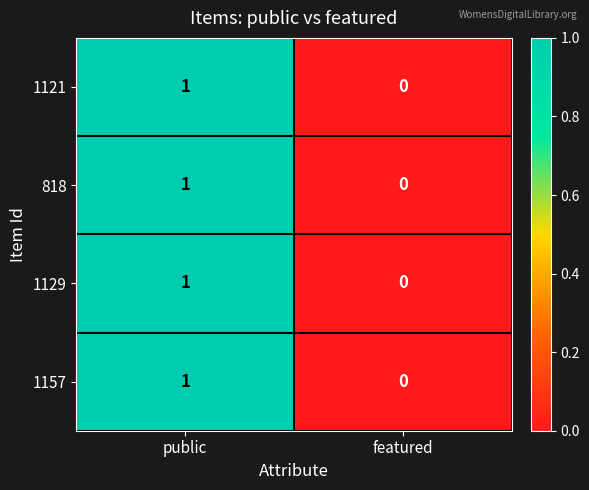

How many values in 1129 are above zero?

1